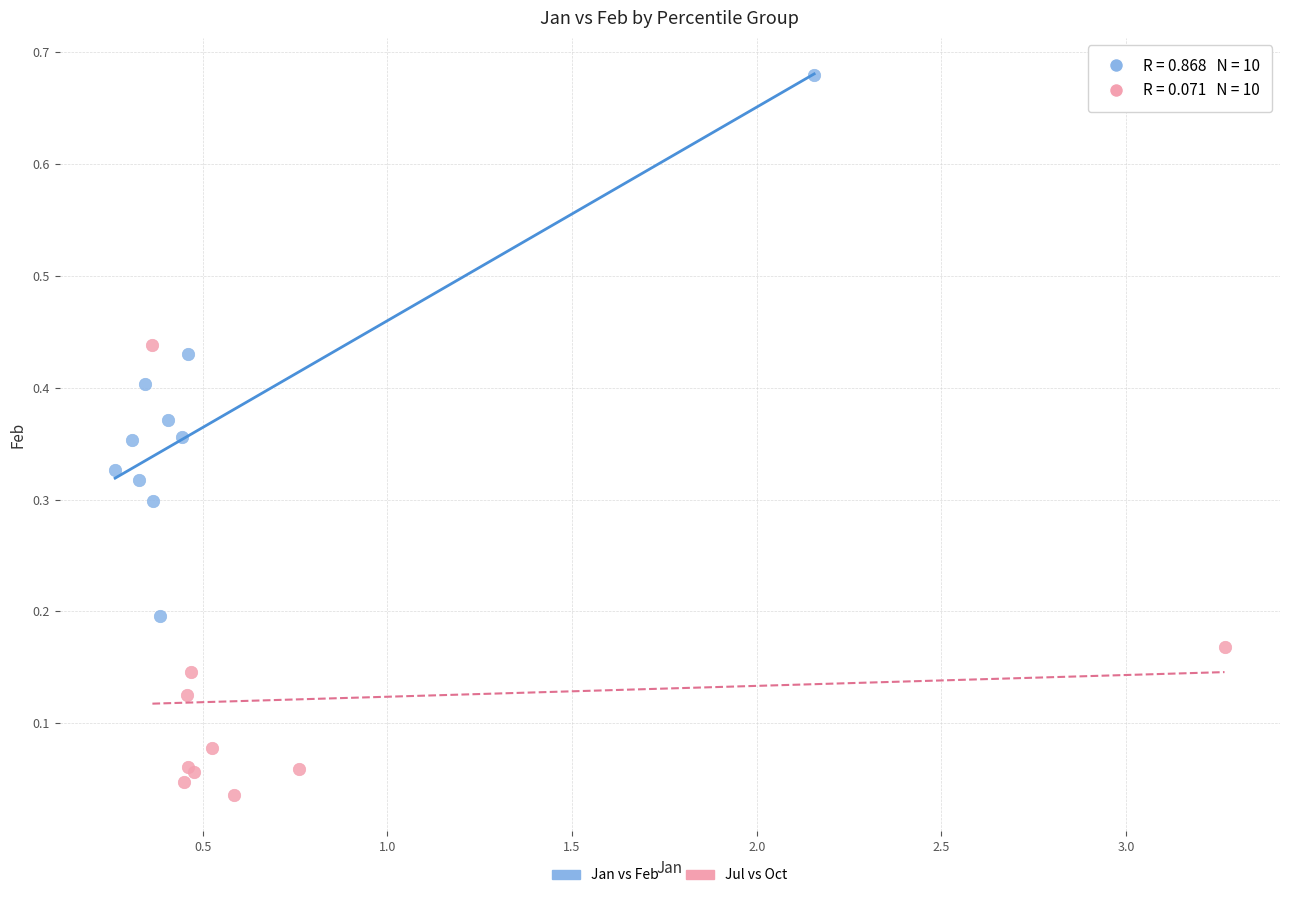

Which series reaches the maximum Y coordinate?

Jan vs Feb